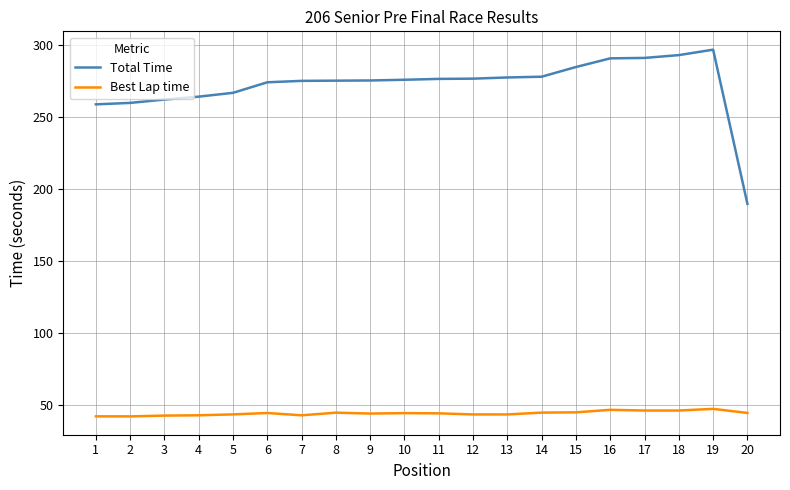

True or false: Total Time has a value of 156.5 at 9.

False